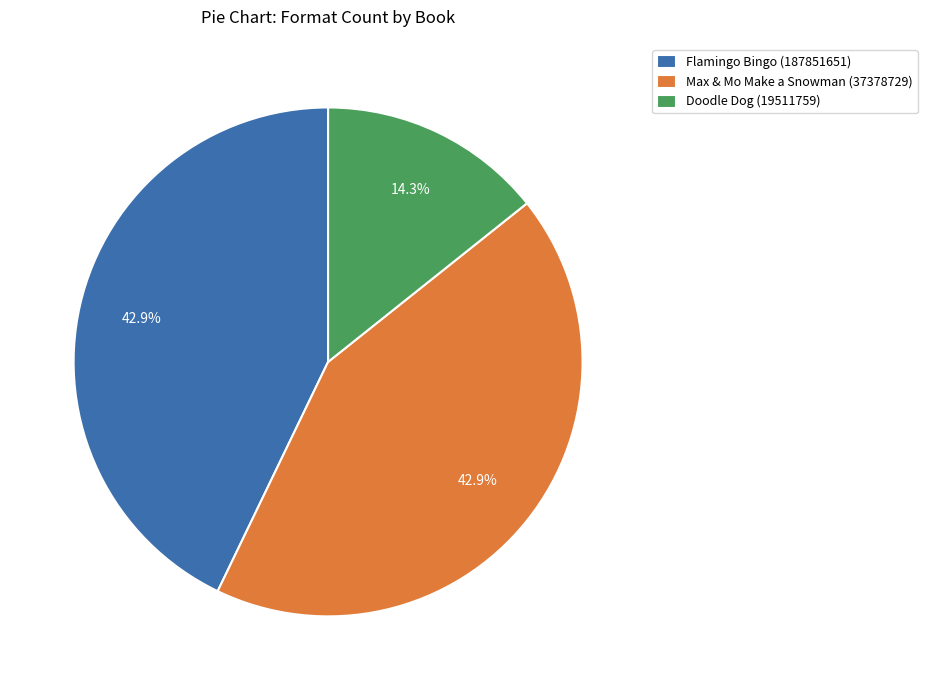

Between Doodle Dog (19511759) and Max & Mo Make a Snowman (37378729), which is larger?

Max & Mo Make a Snowman (37378729)